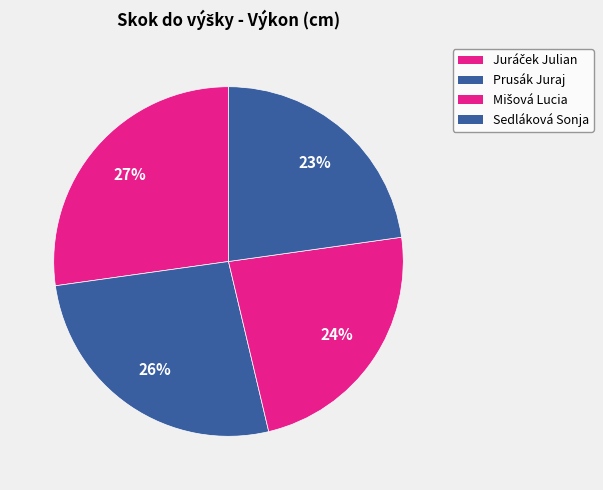

How many segments does this pie chart have?

4